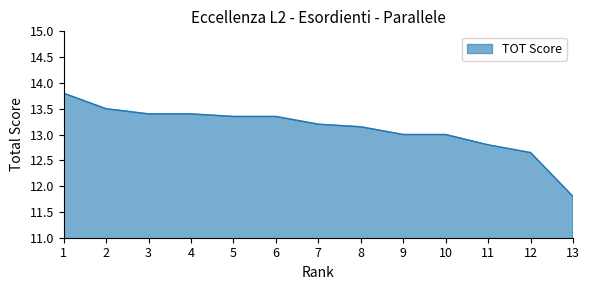

Approximately how many times larger is the value at 2 compared to 1?

1.0